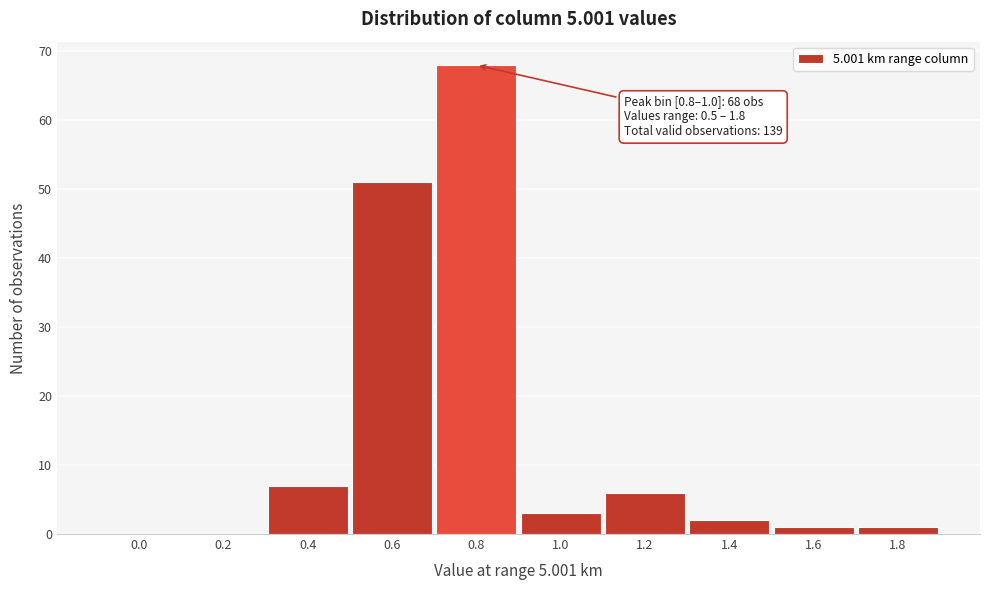

Reading right to left, extract all data points from this chart.

1.8=1	1.6=1	1.4=2	1.2=6	1.0=3	0.8=68	0.6=51	0.4=7	0.2=0	0.0=0